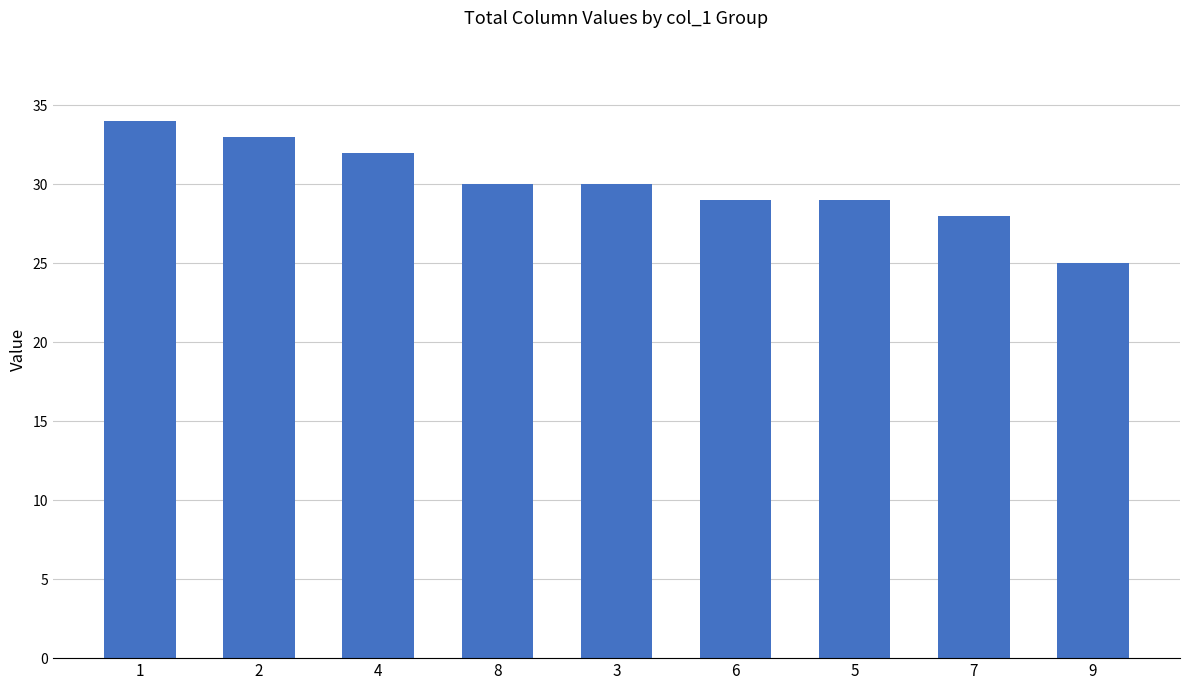

Are the bars horizontal?

No